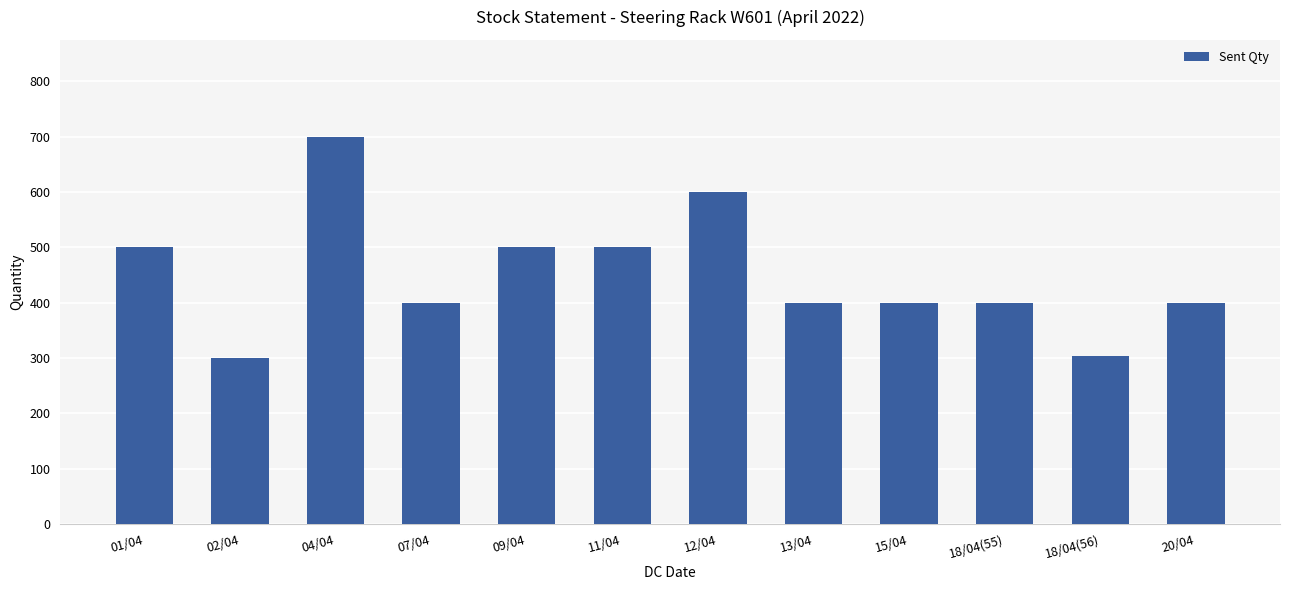

At which label does the data first exceed 400?

01/04